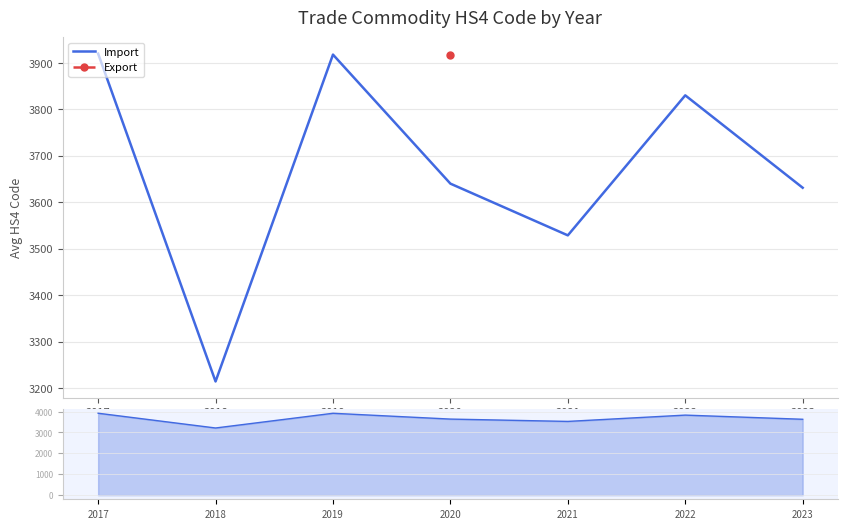

Which series has the largest total across all categories?

Import